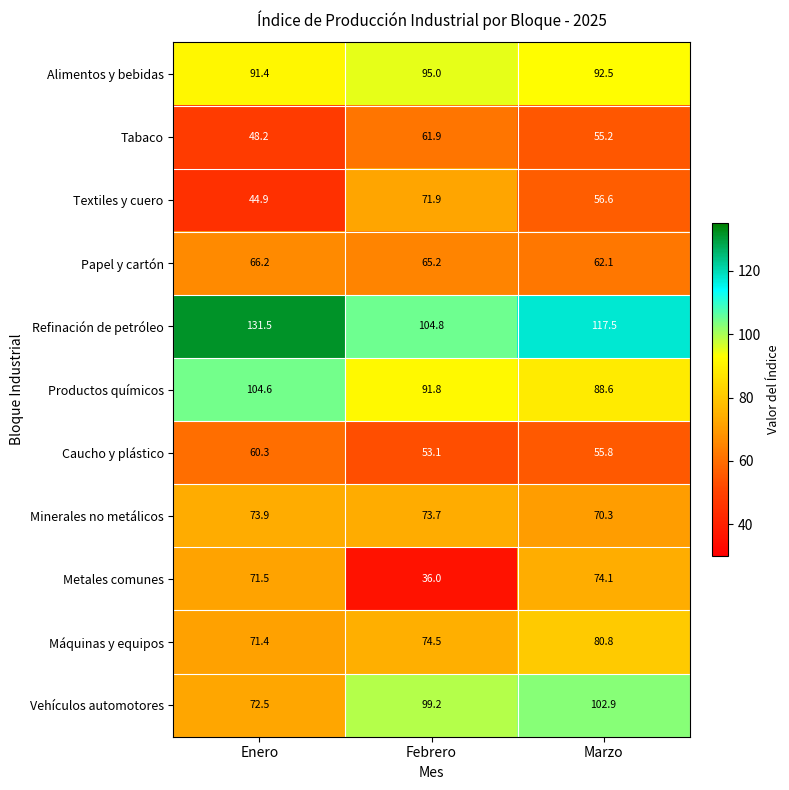

Is it true that Metales comunes equals 18.3 at Marzo?

False